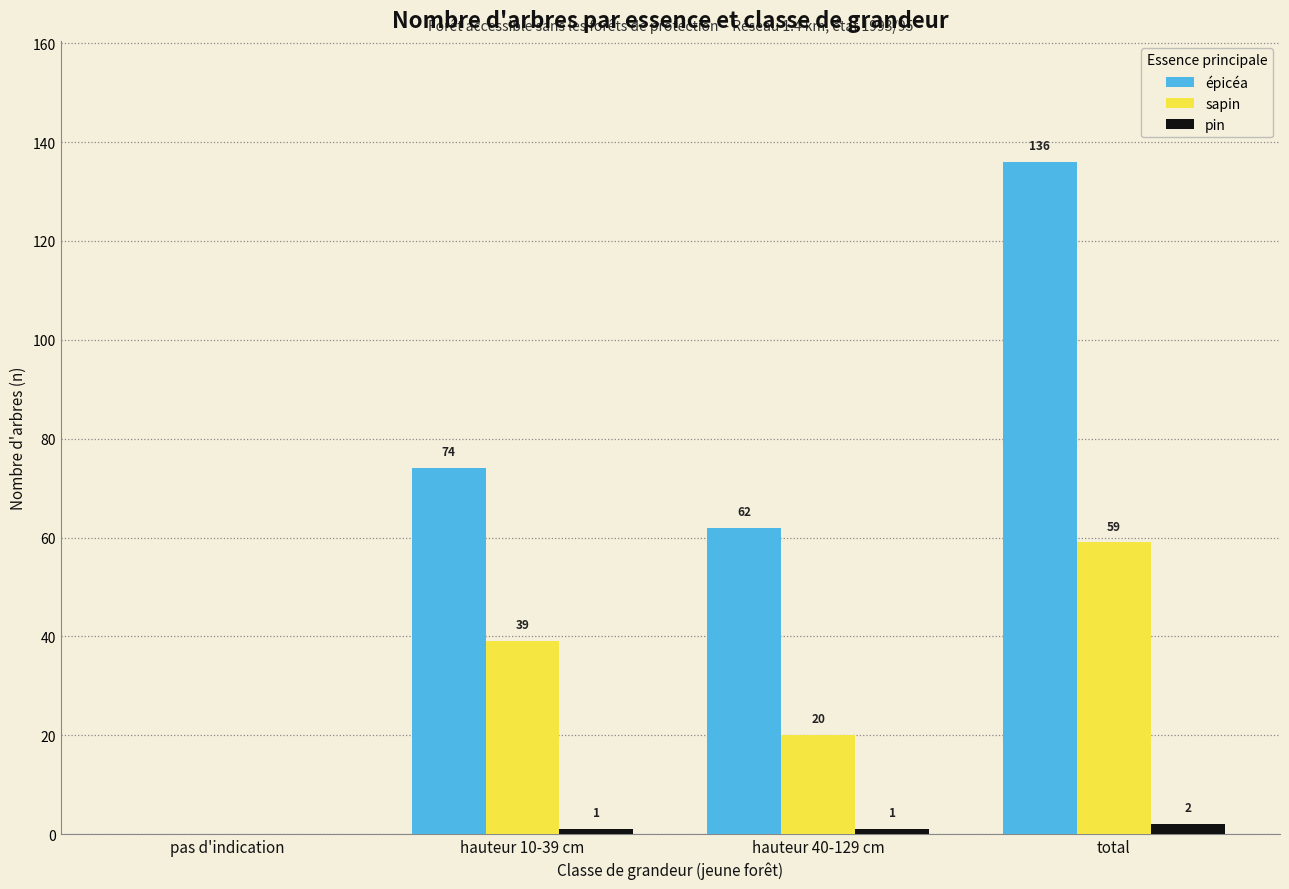

Reading left to right, list all the values displayed in this chart.

épicéa: pas d'indication=0	hauteur 10-39 cm=74	hauteur 40-129 cm=62	total=136
sapin: pas d'indication=0	hauteur 10-39 cm=39	hauteur 40-129 cm=20	total=59
pin: pas d'indication=0	hauteur 10-39 cm=1	hauteur 40-129 cm=1	total=2